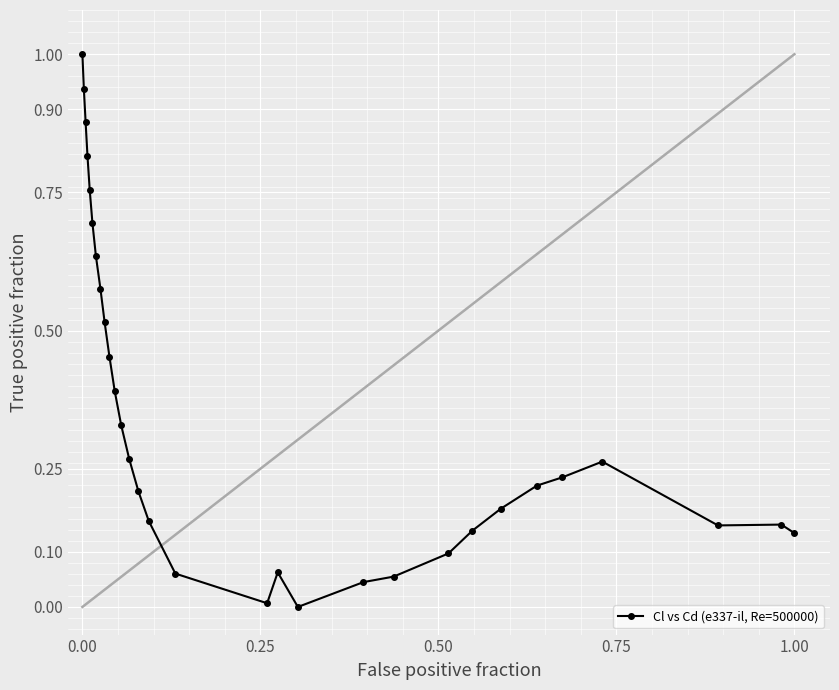

What is the greatest value displayed?

1.0